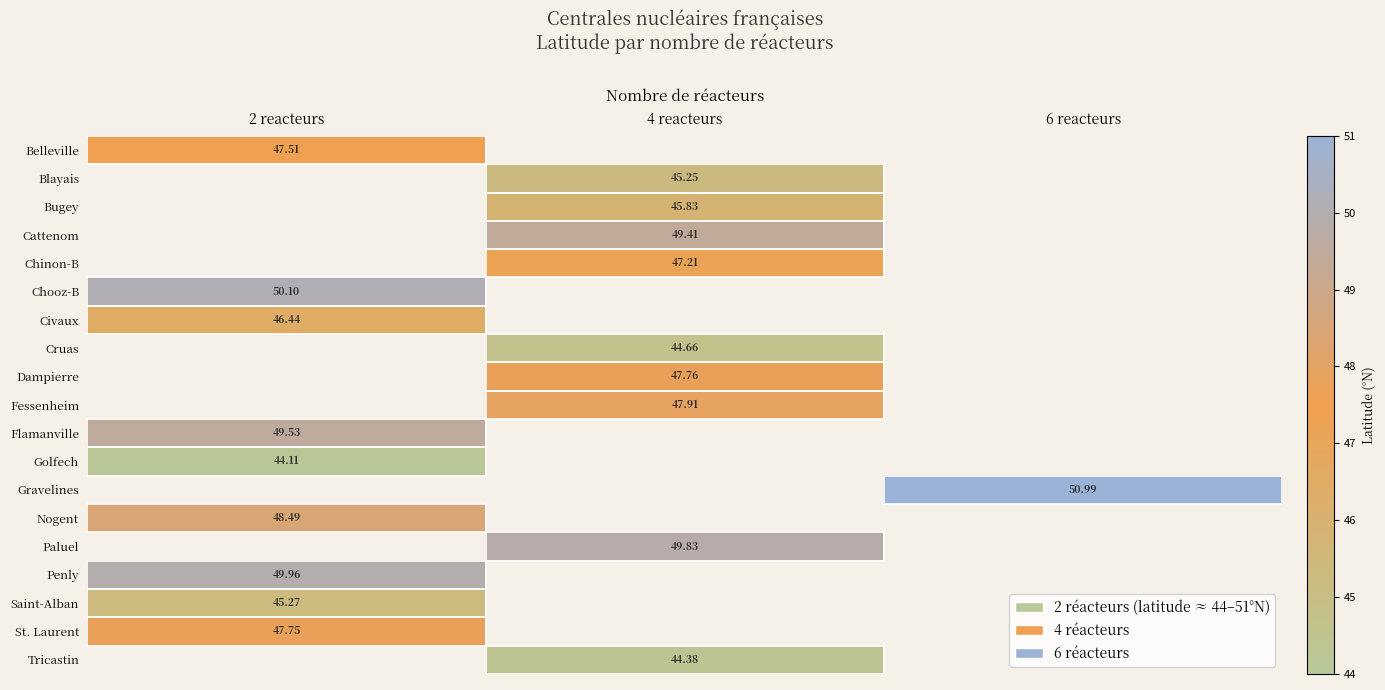

At how many categories does at least one series exceed 50?

2